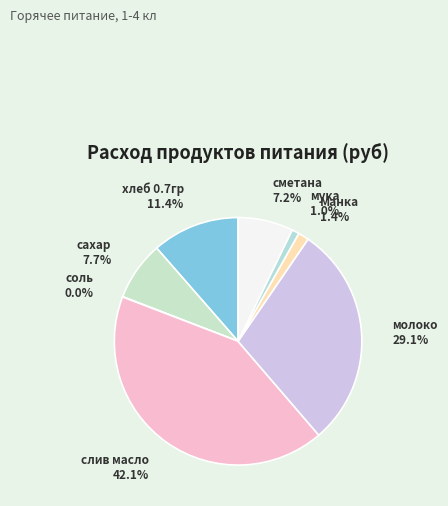

Between сметана and Манка, which is larger?

сметана